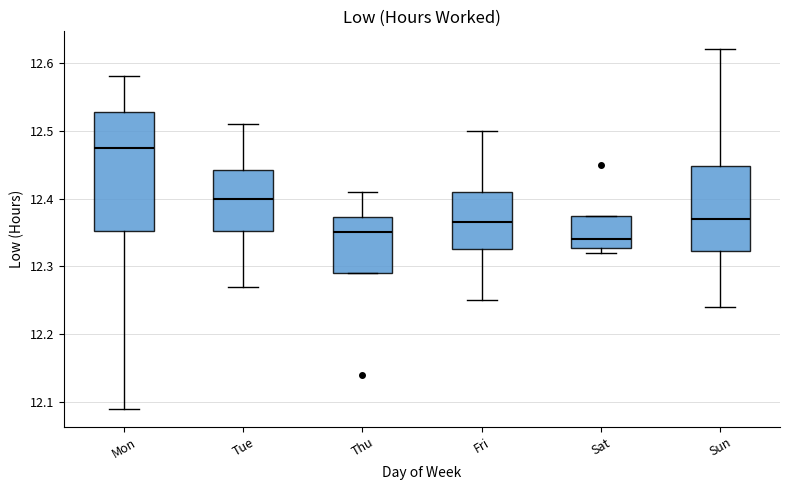

Comparing the boxes themselves (not the whiskers), which one is the tallest?

Mon